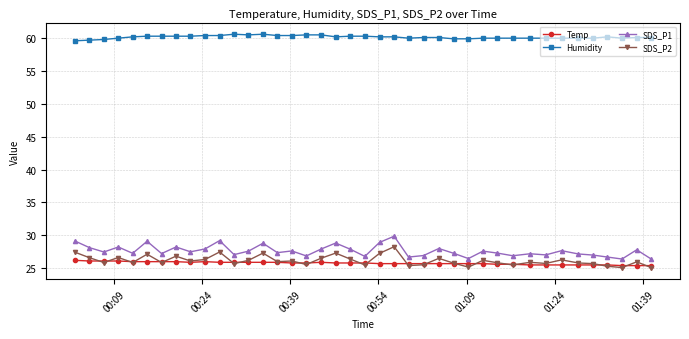

List the series in order of their peak value, highest first.

Humidity, SDS_P1, SDS_P2, Temp